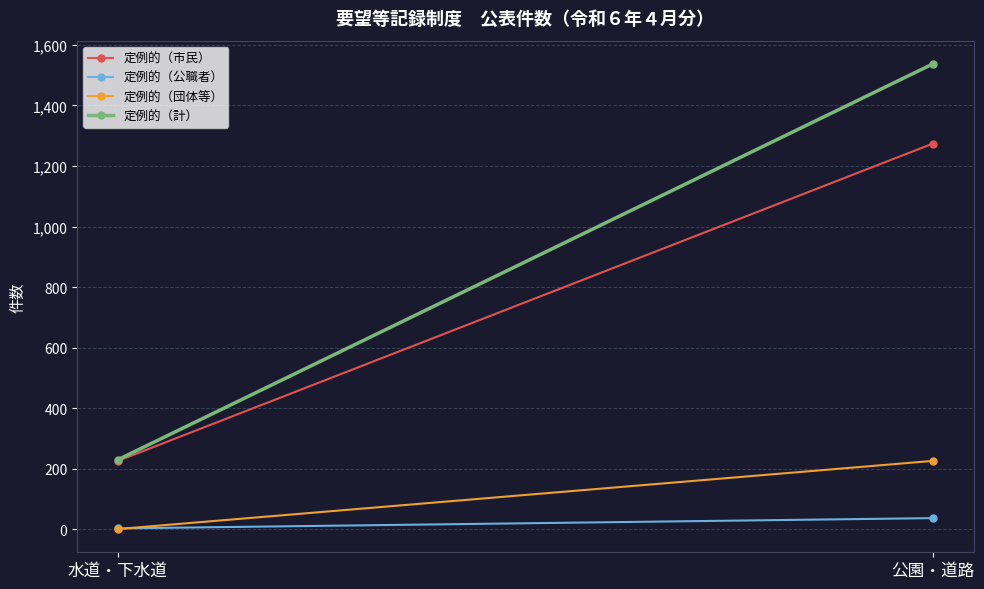

Reading left to right, what are all the values shown in this chart?

定例的（市民）: 226	1274
定例的（公職者）: 3	37
定例的（団体等）: 1	226
定例的（計）: 230	1537